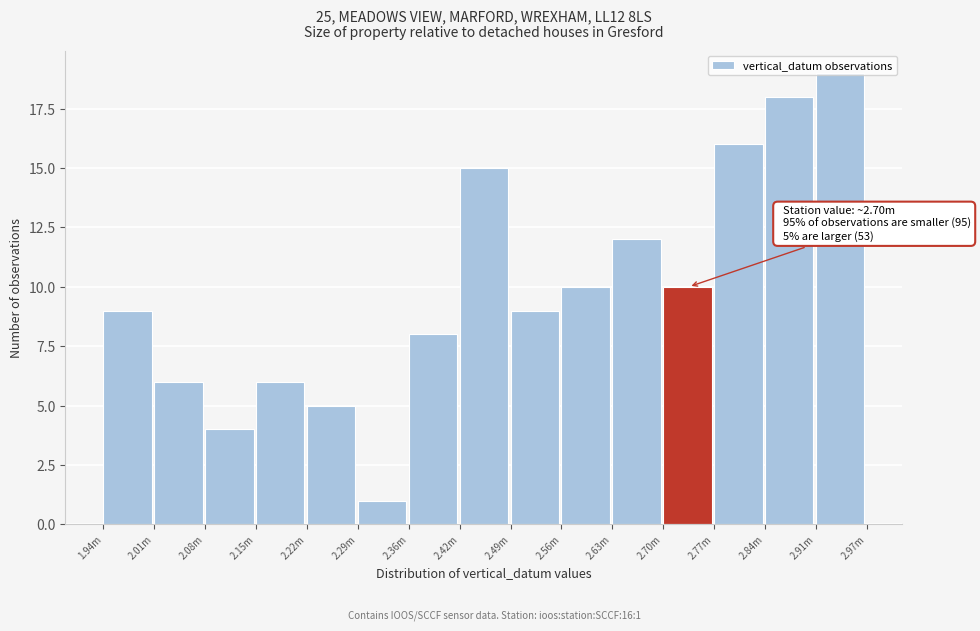

What is the label of the 3rd bar from the right?

2.77m